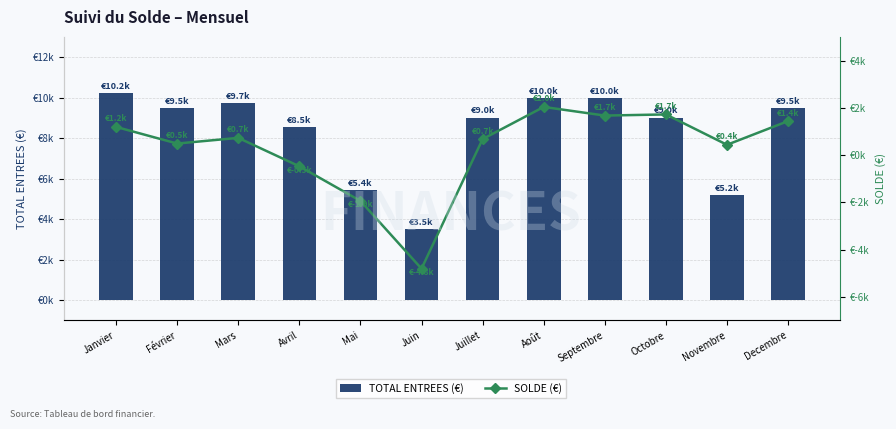

How many values in SOLDE (€) are above zero?

9